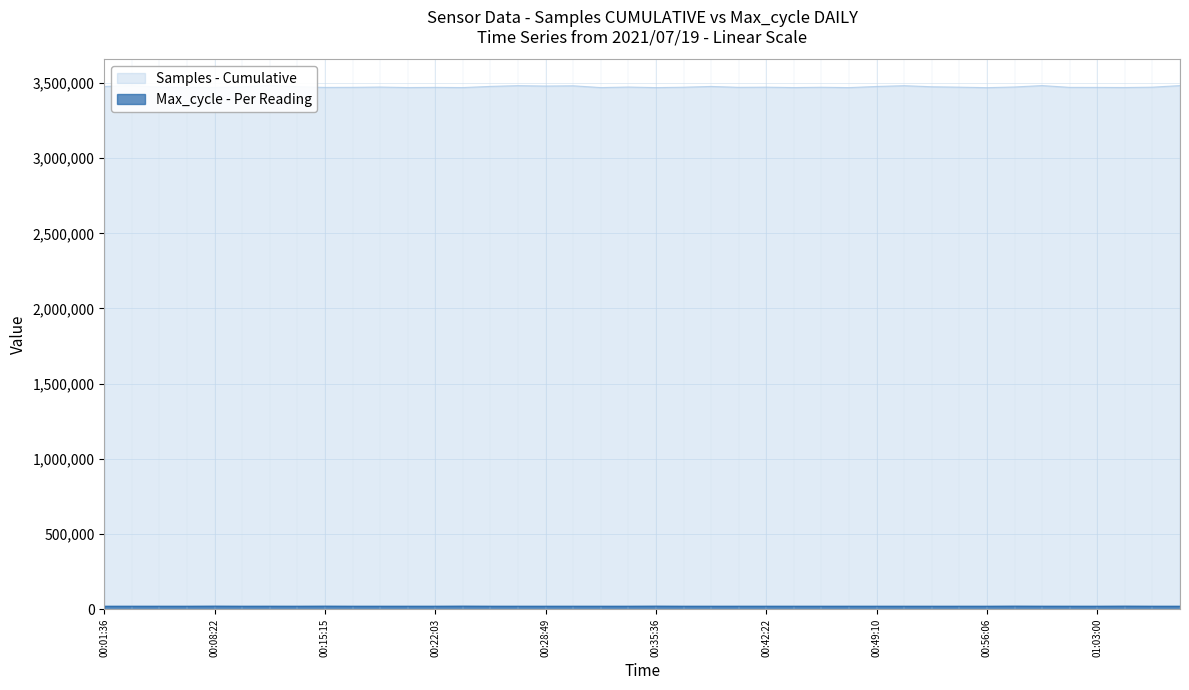

Reading left to right, list all the values displayed in this chart.

Samples: 3476858	3481965	3472200	3471212	3470060	3473175	3483339	3474904	3470342	3470893	3472752	3469574	3470714	3469357	3477172	3482172	3479509	3481183	3469353	3472837	3469185	3471659	3476824	3470978	3472098	3469471	3471413	3469133	3476671	3481931	3474738	3472047	3468803	3473252	3482636	3470634	3470495	3469708	3471980	3482513
Max_cycle: 20076	20130	20072	20085	20520	20100	20191	20091	20454	20089	20103	20077	20088	20547	20134	20064	20076	20091	20049	20088	20510	20084	20049	20104	20136	20084	20053	20087	20065	20052	20045	20053	20060	20529	20181	20122	20049	20514	20088	20084